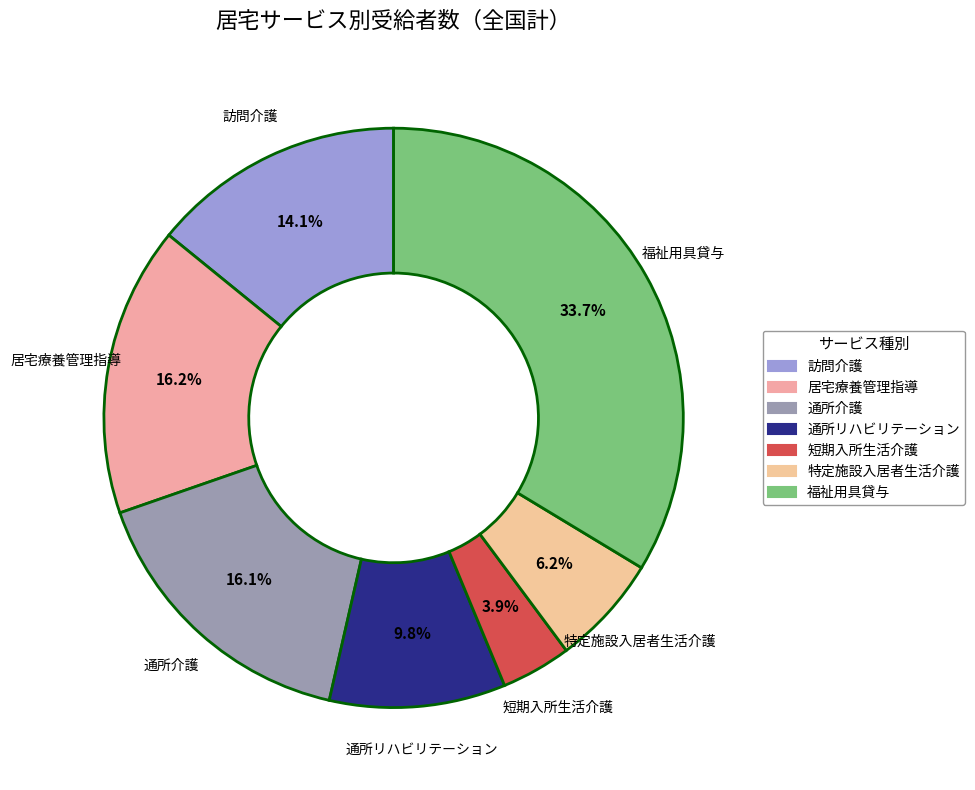

Does any single category account for the majority?

No